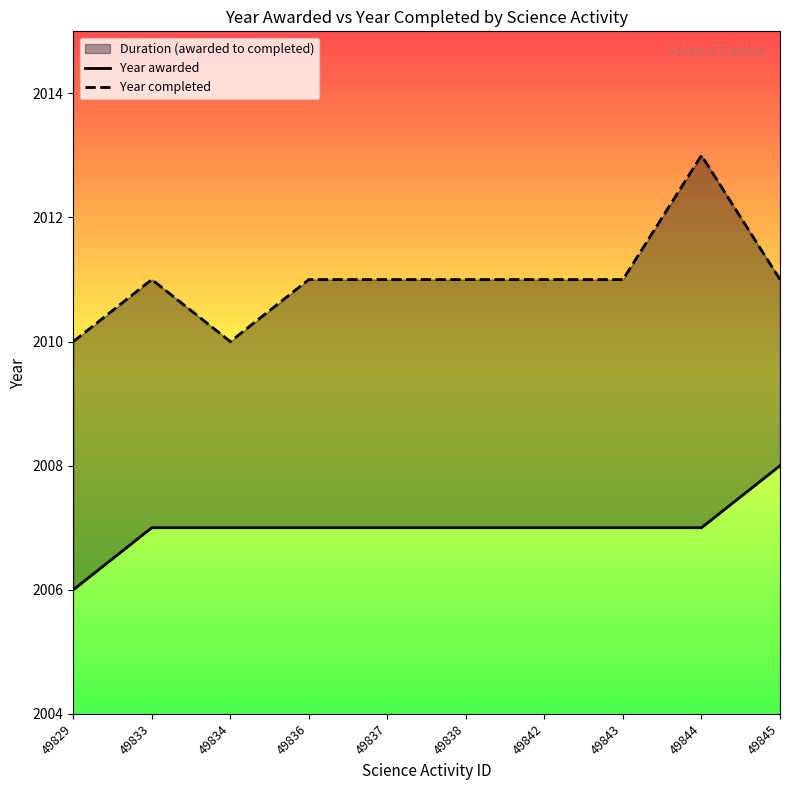

Reading left to right, list all the values displayed in this chart.

Year awarded: 2006	2007	2007	2007	2007	2007	2007	2007	2007	2008
Year completed: 2010	2011	2010	2011	2011	2011	2011	2011	2013	2011